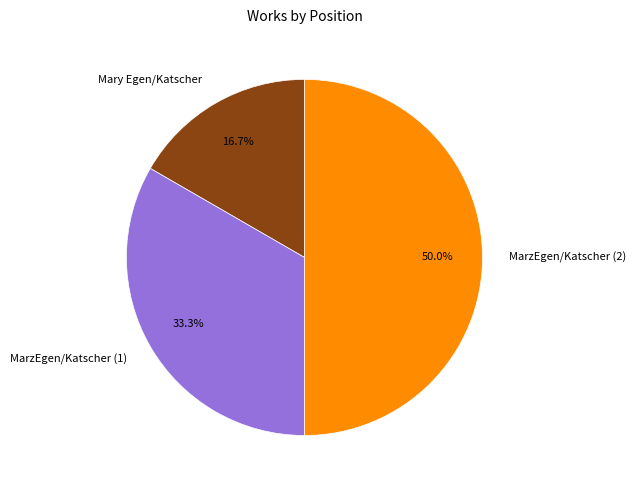

Approximately how many times larger is the value at MarzEgen/Katscher (2) compared to MarzEgen/Katscher (1)?

1.5